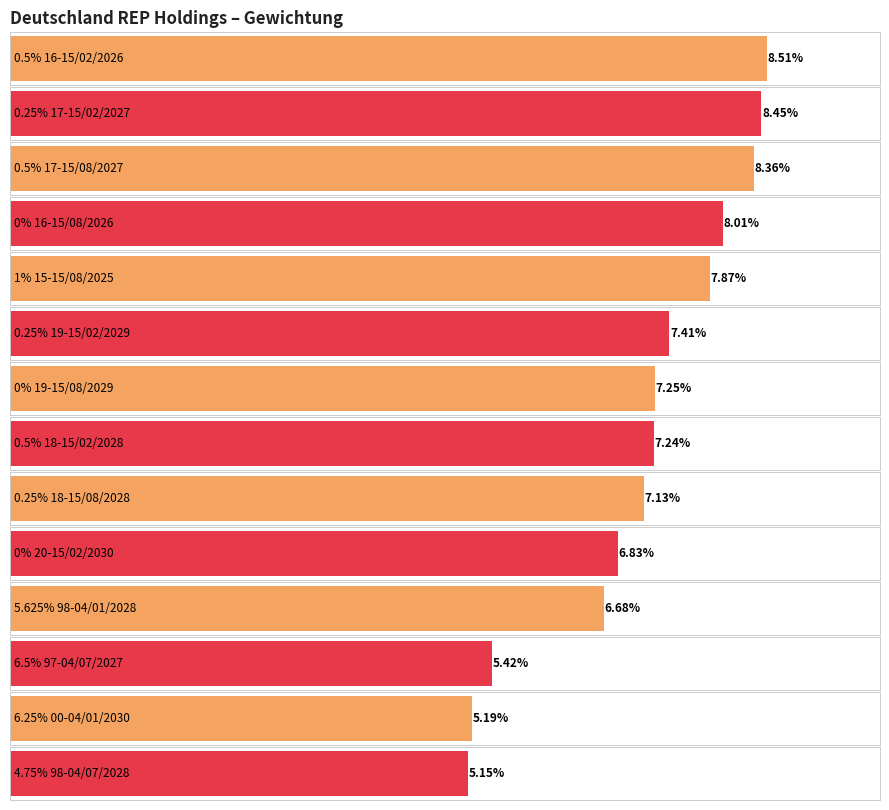

What position from the left is 0% 20-15/02/2030?

10